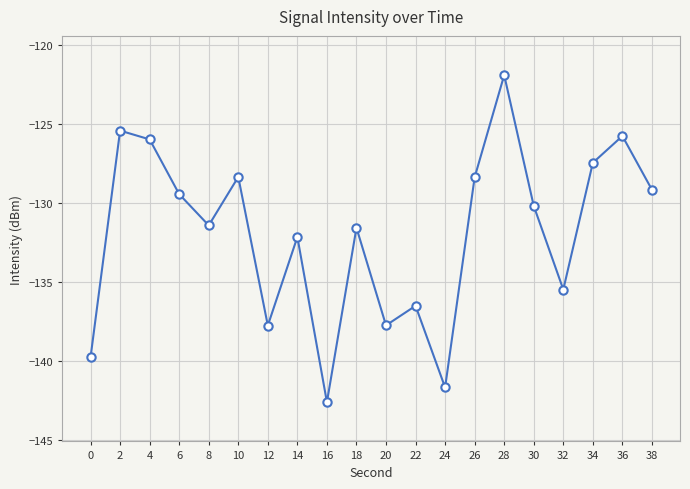

What is the difference between the maximum and minimum values?

20.7